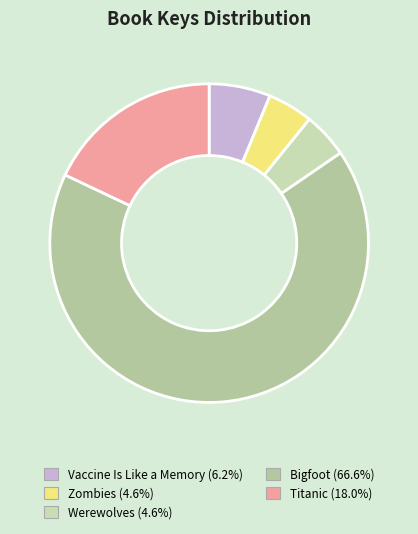

What is the largest slice in the pie chart?

Bigfoot